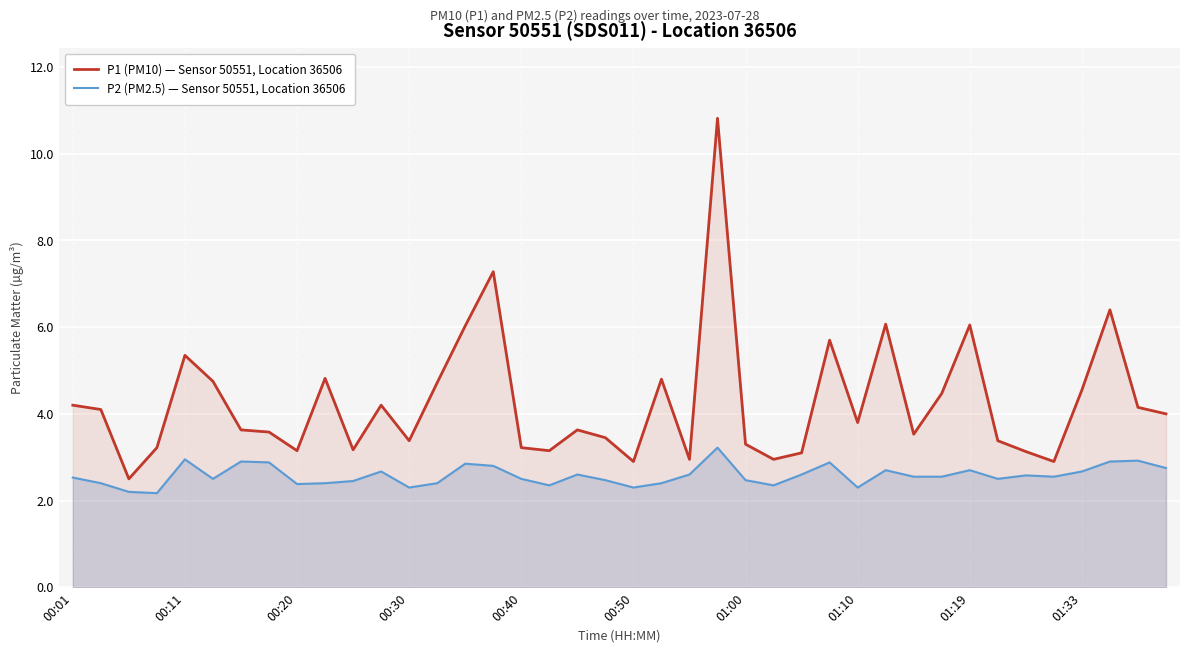

What is the label of the 14th point from the left?

13